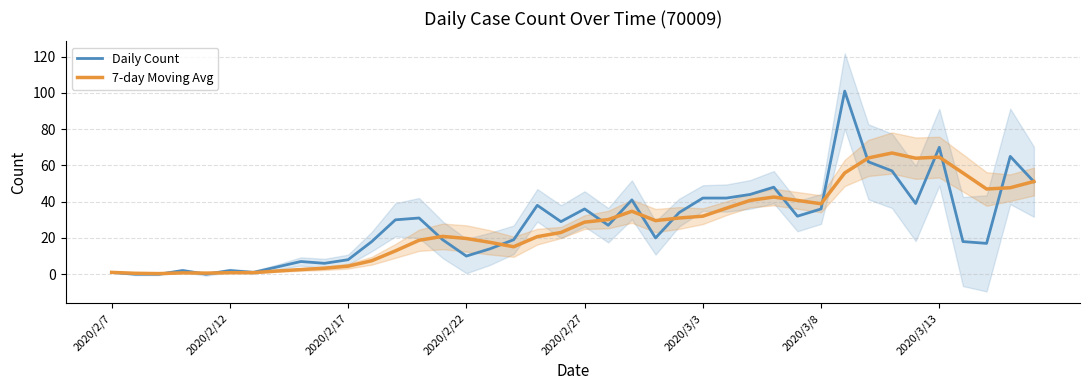

The 7-day Moving Avg series shows 4.4 at 2020/2/17. True or false?

True